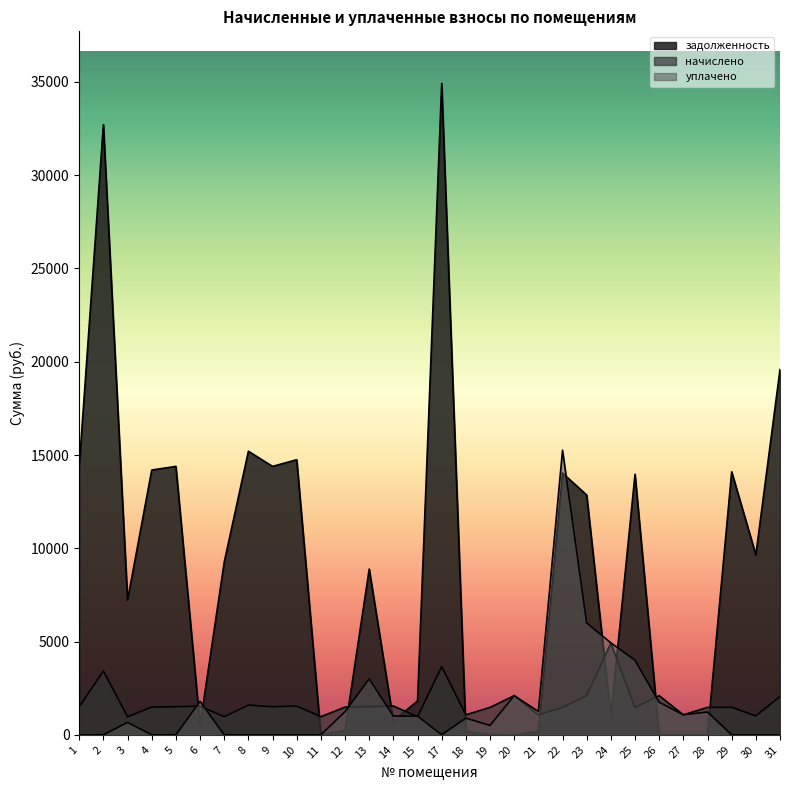

What is the difference between the maximum and second lowest values in the задолженность series?

34920.4